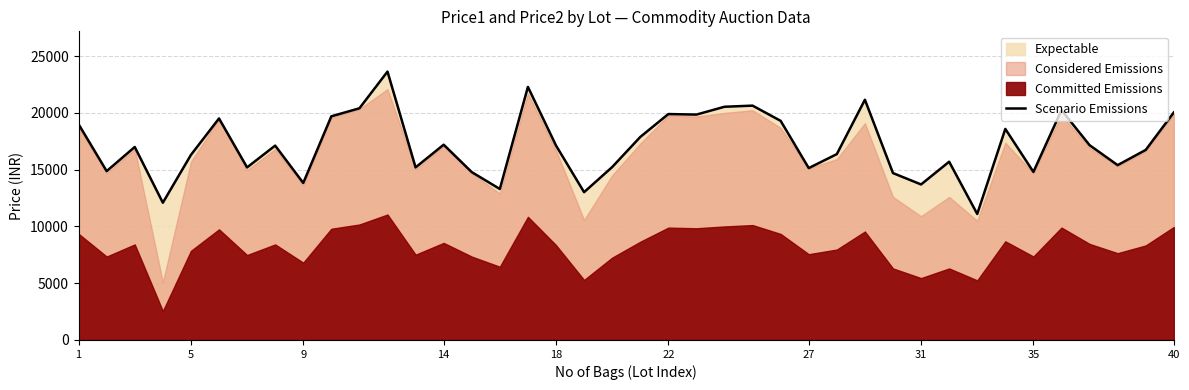

What is the minimum value for Scenario Emissions?

11099